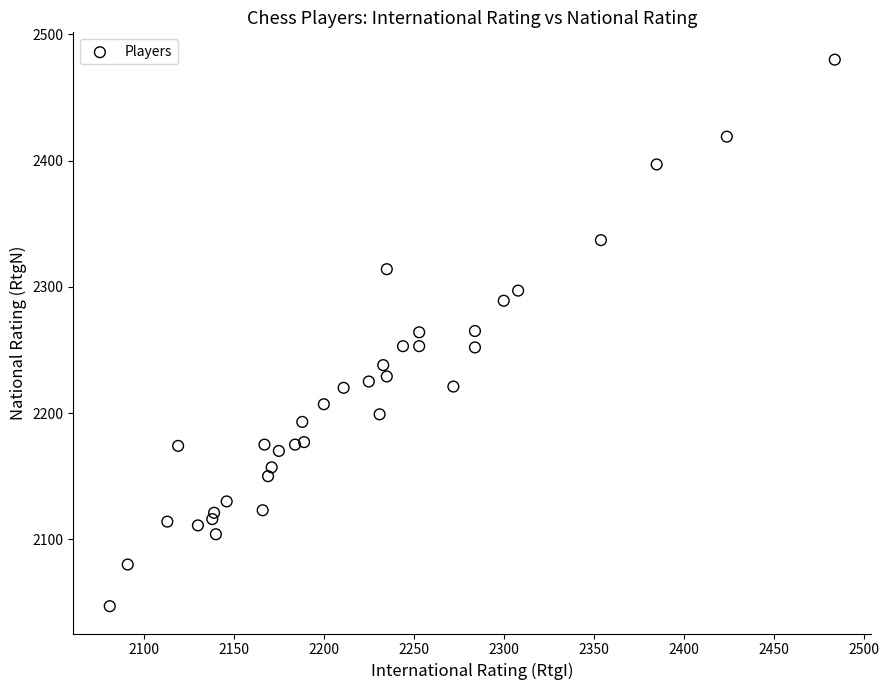

What is the range of X values (max minus min)?

403